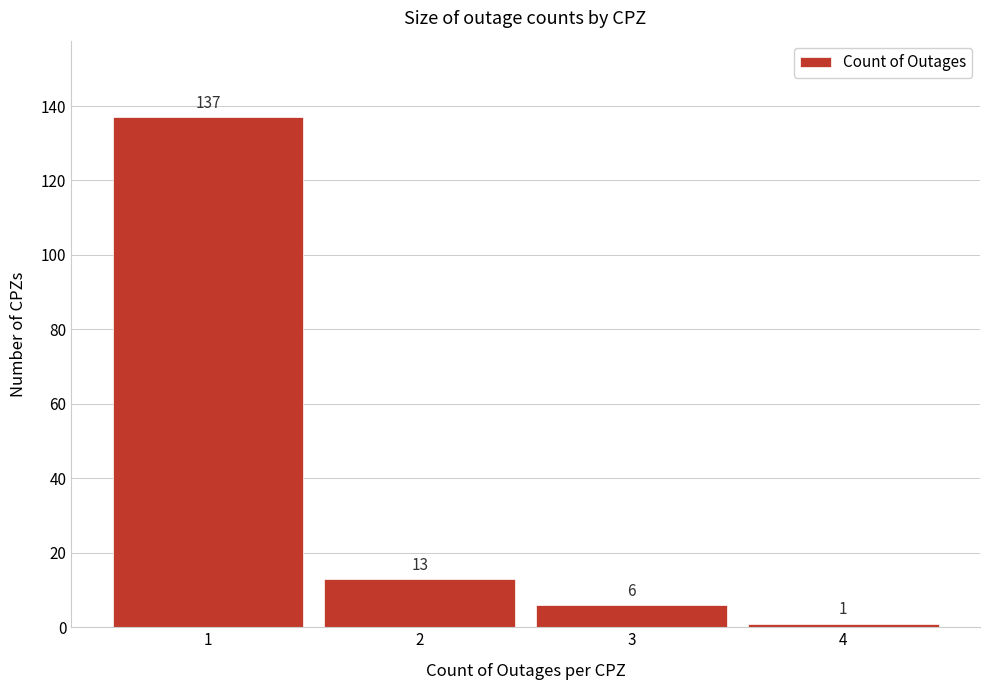

Reading left to right, list all the values displayed in this chart.

137	13	6	1